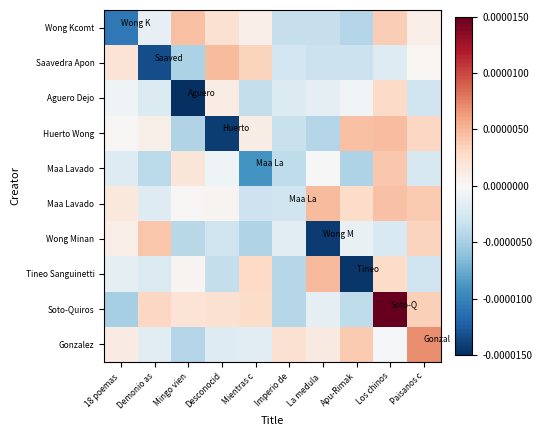

At which category is the sum across all series the highest?

Los chinos